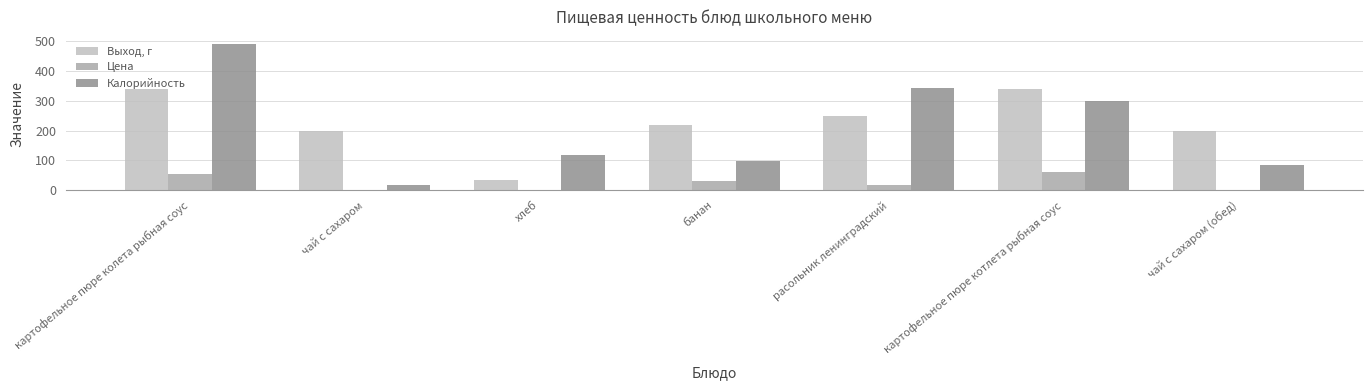

What value does the Выход, г series have at картофельное пюре колета рыбная соус?

340.0